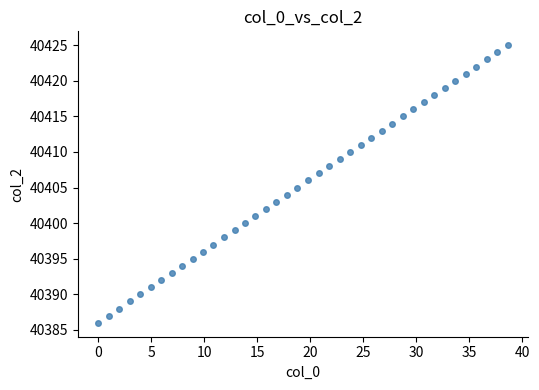

What is the range of Y values (max minus min)?

39